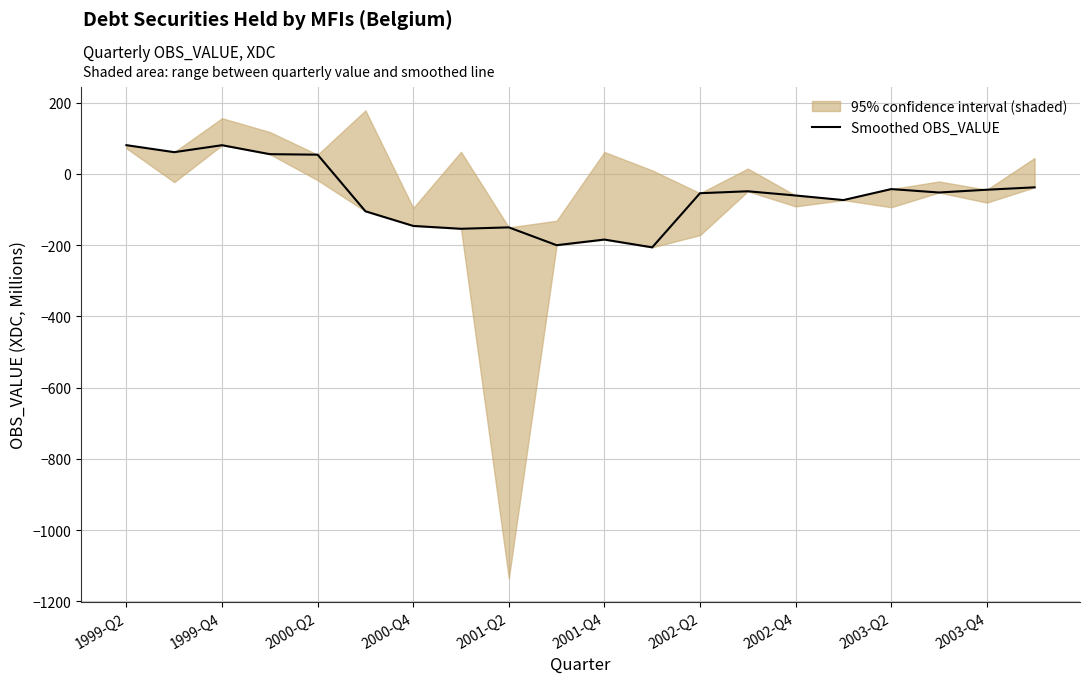

What is the change in value from 2002-Q2 to 2002-Q4?

-8.0